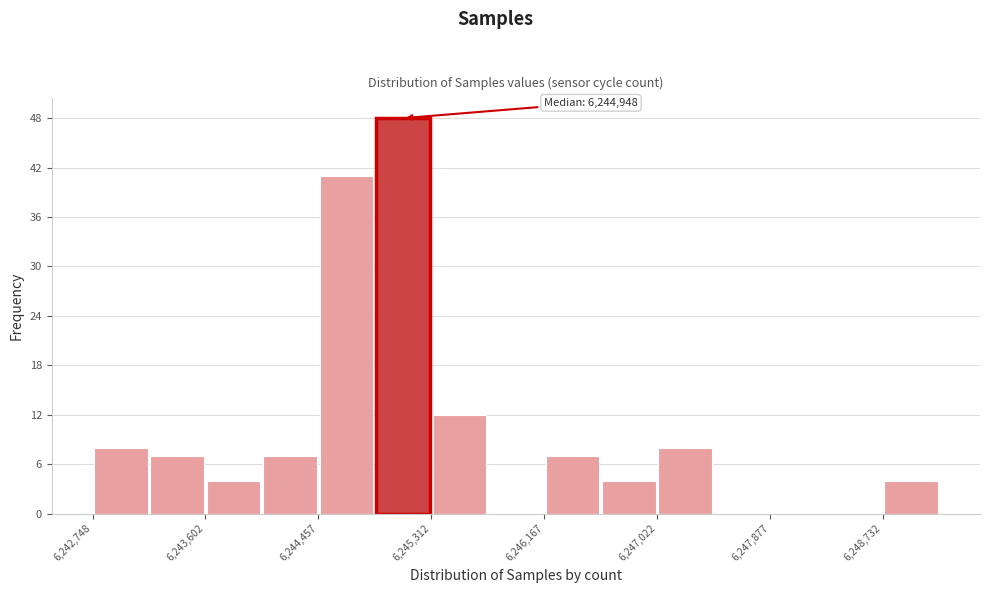

Which range on the x-axis has the tallest bar?

6244900 to 6245300